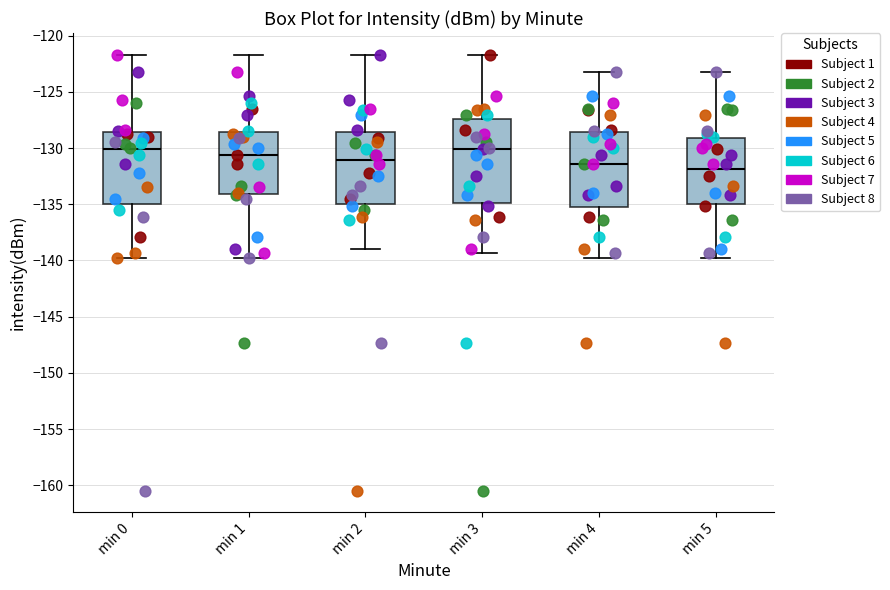

Reading left to right, read every box against the y-axis: the position of its median line, the range the box covers, and the ends of its whiskers. The values are not printed on the chart, so give them approximately, as read against the axis.

min 0: median -130.0, box -135.0 to -128.5, whiskers -140.0 to -121.5
min 1: median -130.5, box -134.0 to -128.5, whiskers -140.0 to -121.5
min 2: median -131.0, box -135.0 to -128.5, whiskers -139.0 to -121.5
min 3: median -130.0, box -135.0 to -127.5, whiskers -139.5 to -121.5
min 4: median -131.5, box -135.0 to -128.5, whiskers -140.0 to -123.5
min 5: median -132.0, box -135.0 to -129.0, whiskers -140.0 to -123.5